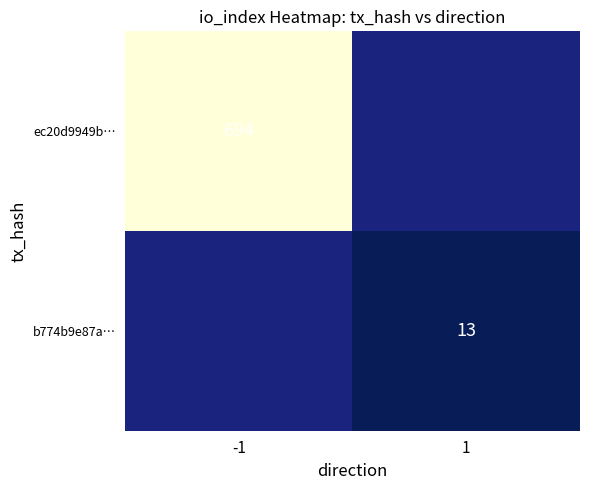

The value of b774b9e87a… at 1 is 17. True or false?

False